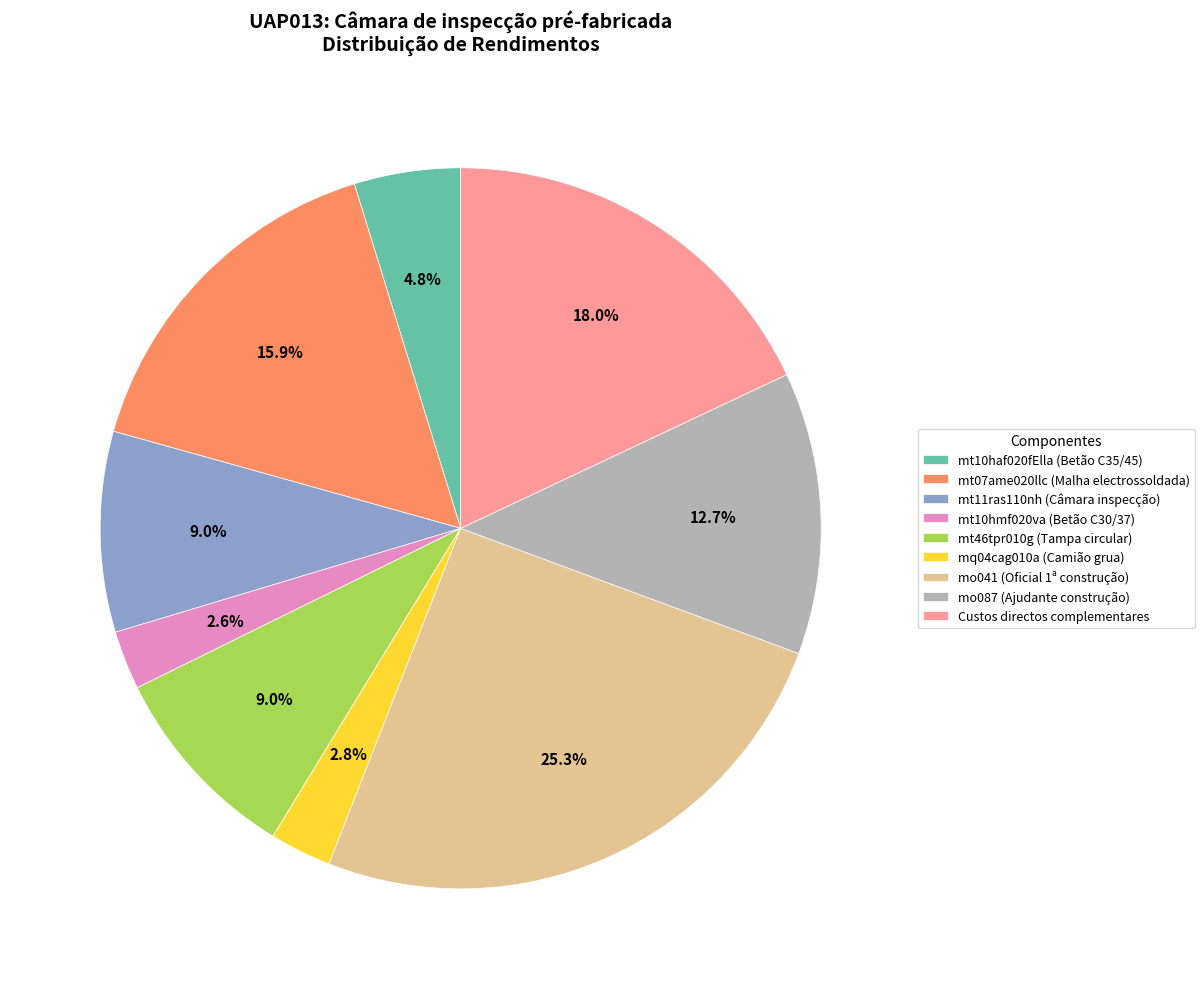

Approximately how many times larger is the value at Custos directos complementares compared to mt07ame020llc (Malha electrossoldada)?

1.1